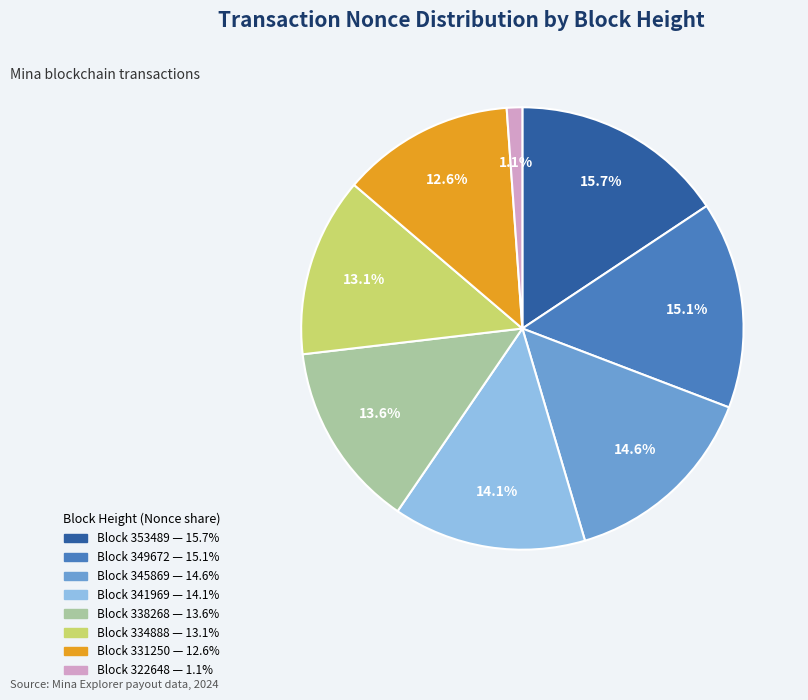

Is there a majority slice in this chart?

No